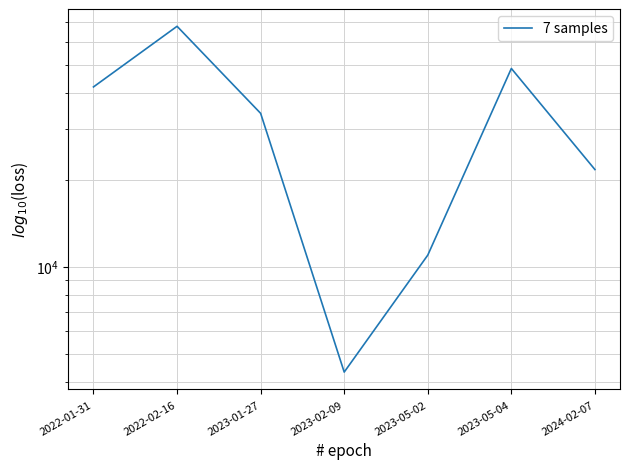

How many interior local peaks (higher than both neighbors) does the data have?

2